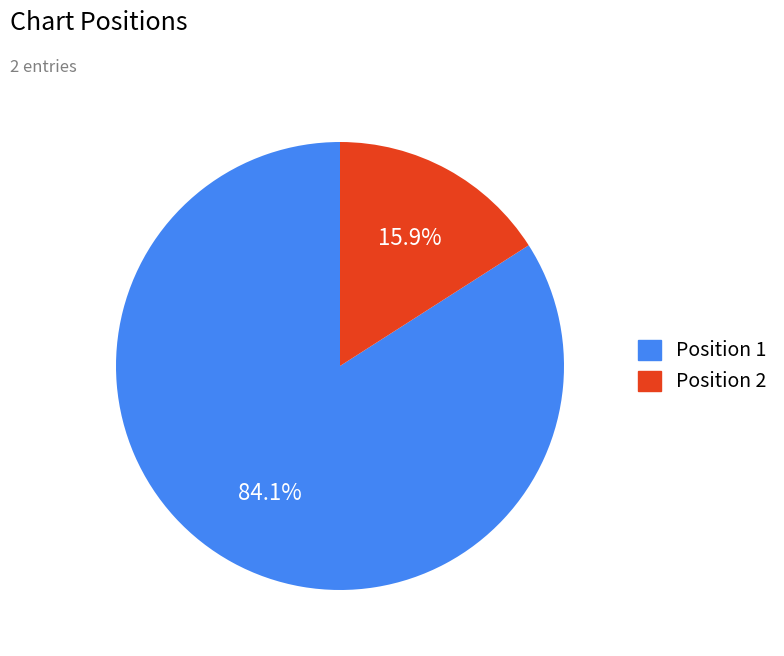

Is there a majority slice in this chart?

Yes